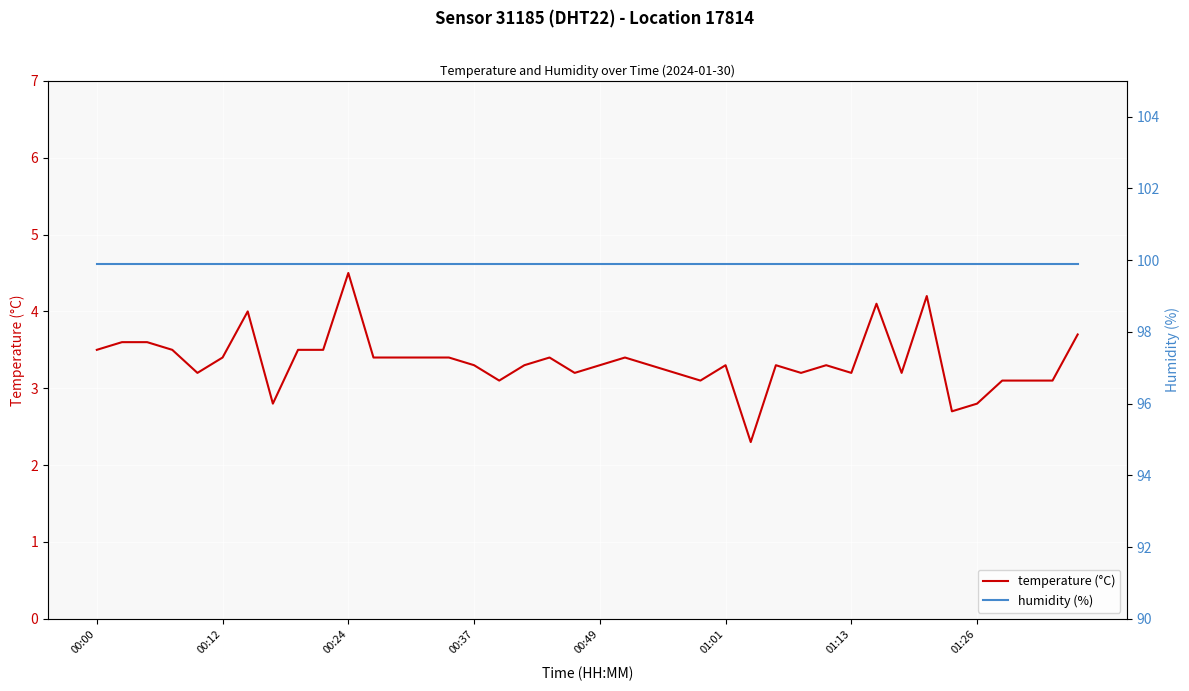

What is the highest value of the temperature (°C) series?

4.5